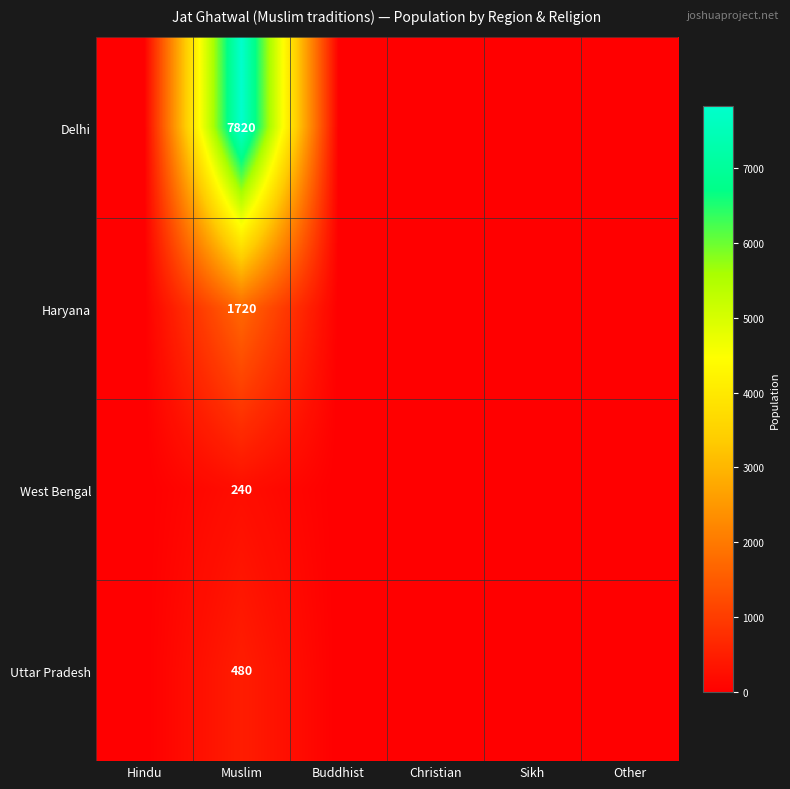

At how many categories does at least one series exceed 5690?

1